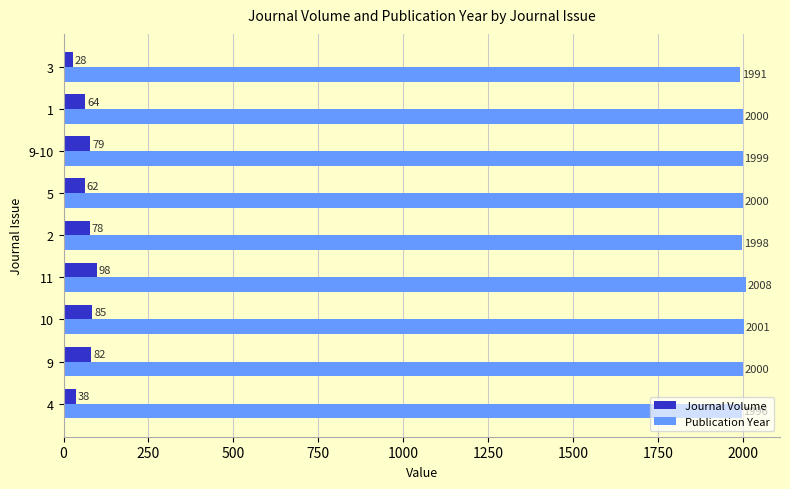

What is the greatest value displayed?

2008